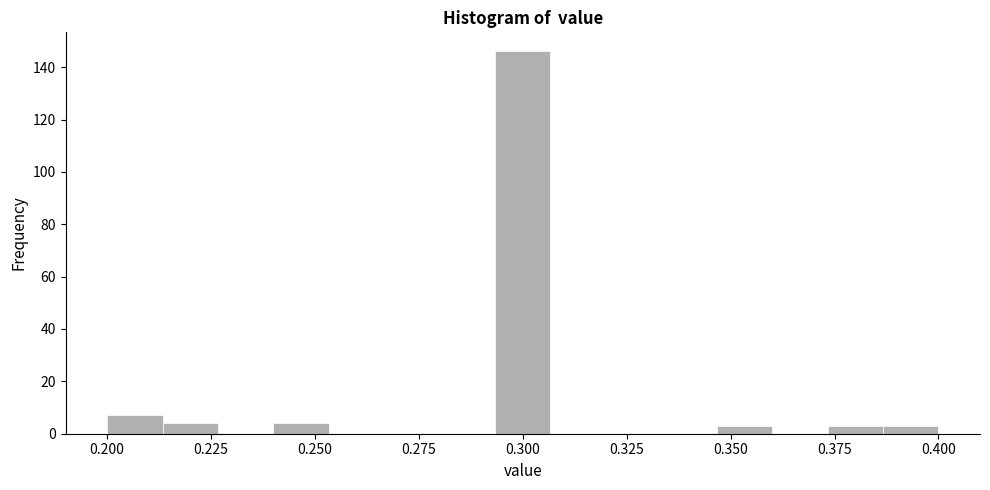

Around what value on the x-axis is the tallest bar? Give the approximate position of its centre, as read against the axis.

0.300